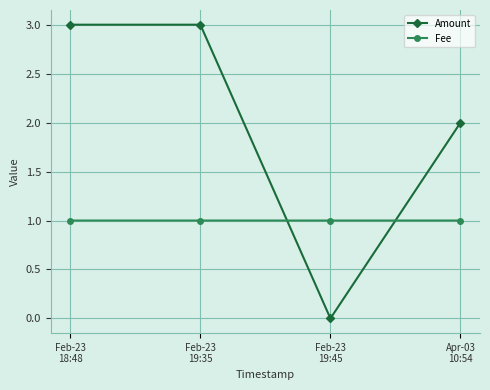

What are all the series names shown in the legend?

Amount, Fee